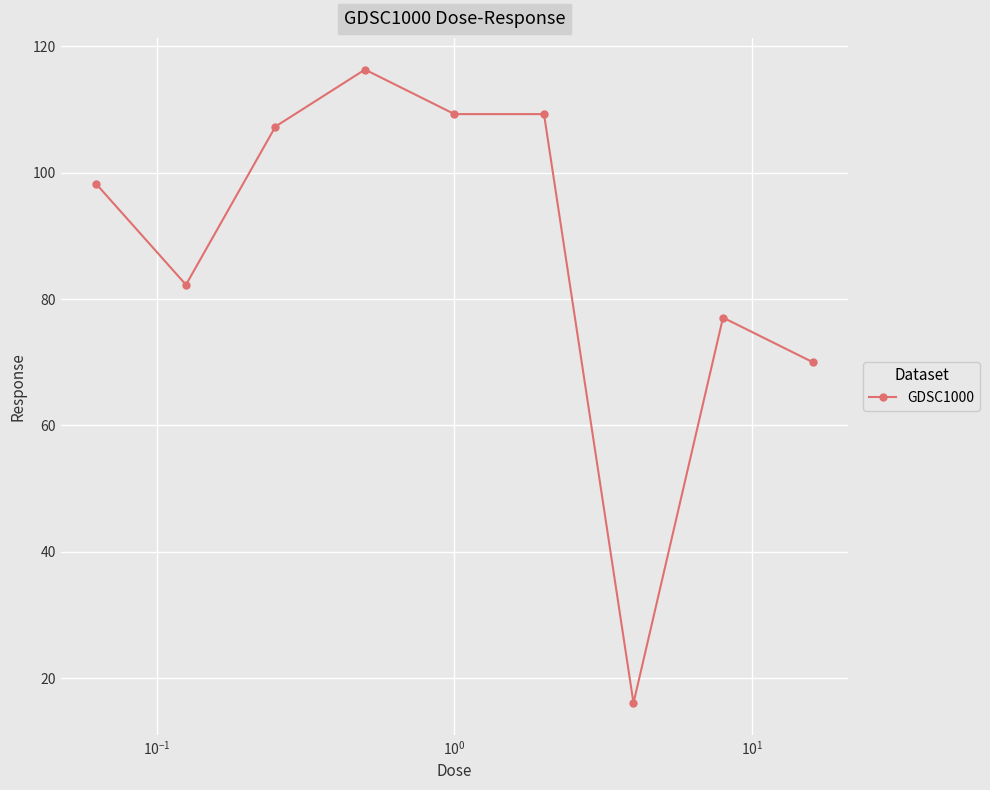

What is the value of the 2nd point from the left?

82.3